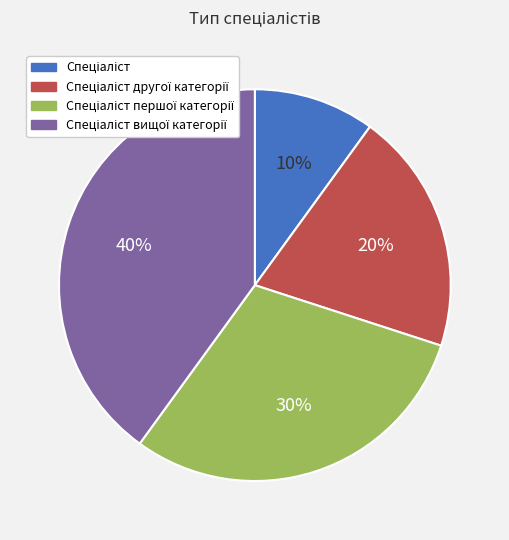

To the nearest percent, what is the average slice percentage?

25%